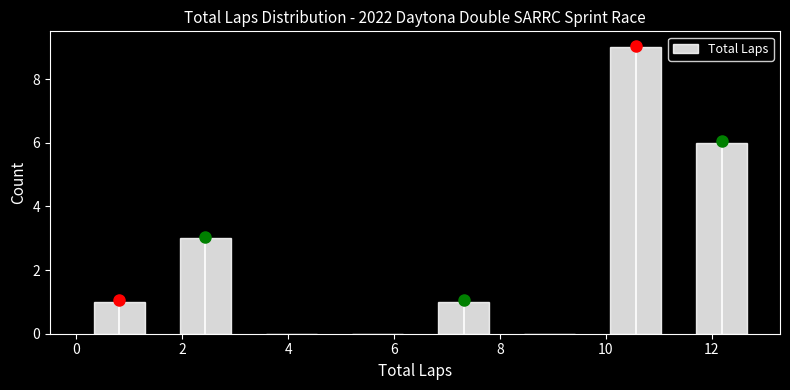

Reading left to right, list every bar in this chart as the range it spans on the x-axis followed by its height. Neither the bar edges nor the heights are printed on the chart, so give them approximately, as read against the axes.

0.0 to 1.6: 1
1.6 to 3.2: 3
3.2 to 4.8: 0
4.8 to 6.6: 0
6.6 to 8.2: 1
8.2 to 9.8: 0
9.8 to 11.4: 9
11.4 to 13.0: 6